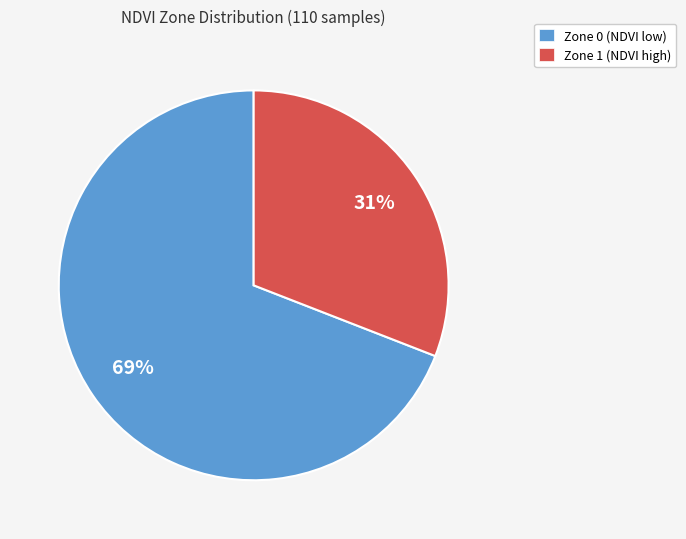

How many slices are in this pie chart?

2